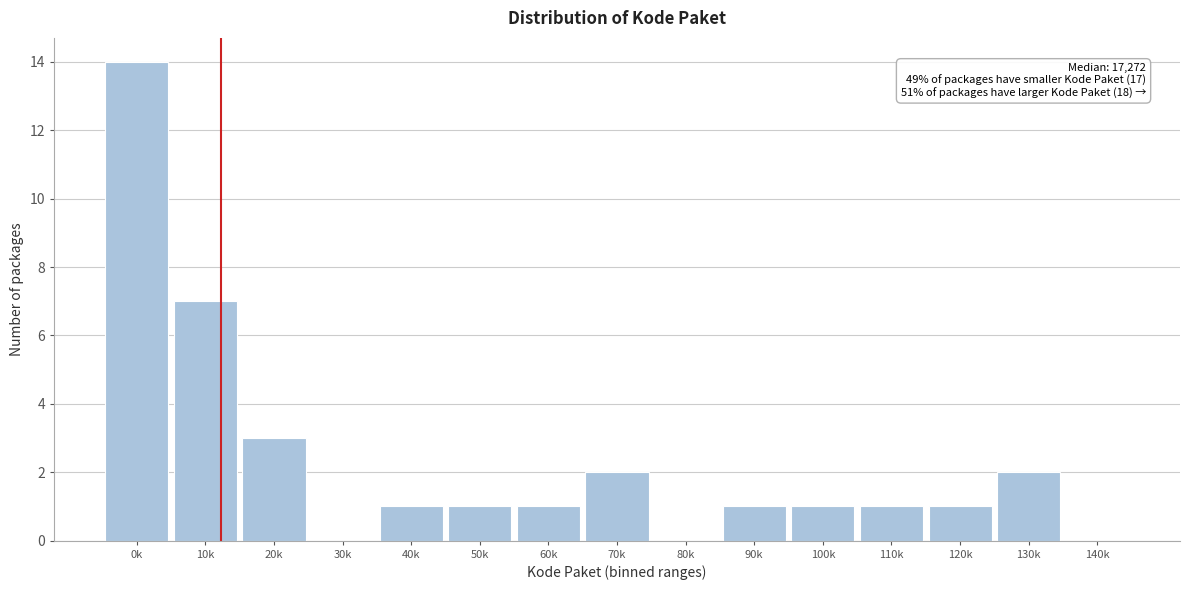

Reading right to left, what are all the values shown in this chart?

140k=0	130k=2	120k=1	110k=1	100k=1	90k=1	80k=0	70k=2	60k=1	50k=1	40k=1	30k=0	20k=3	10k=7	0k=14